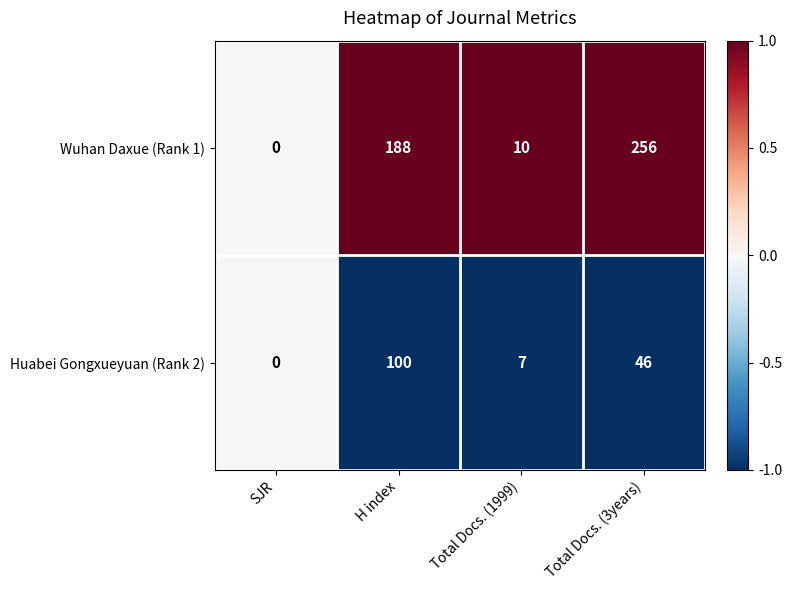

True or false: Wuhan Daxue (Rank 1) has a value of 112 at Total Docs. (3years).

False